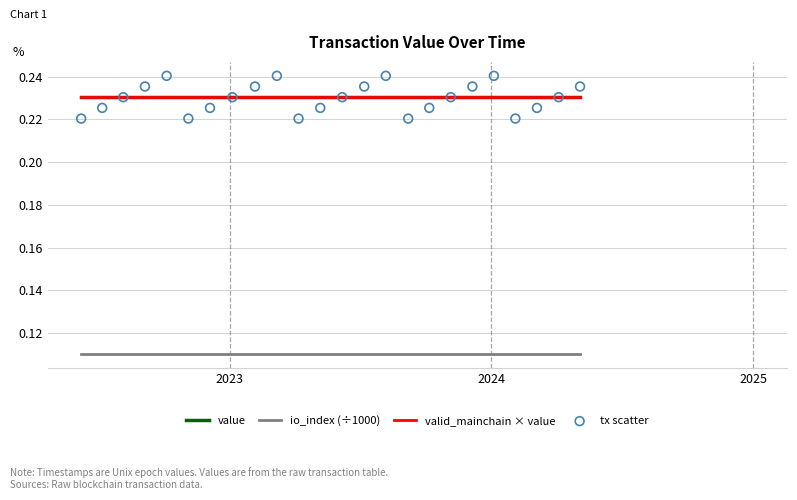

Which series contains the lowest Y value?

io_index (÷1000)